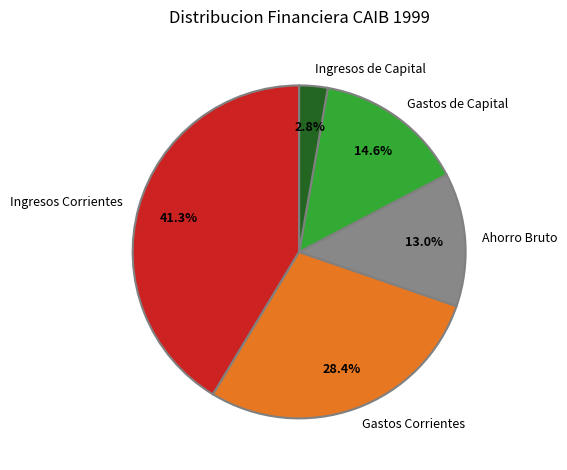

To the nearest percent, what portion does Ingresos Corrientes represent?

41%